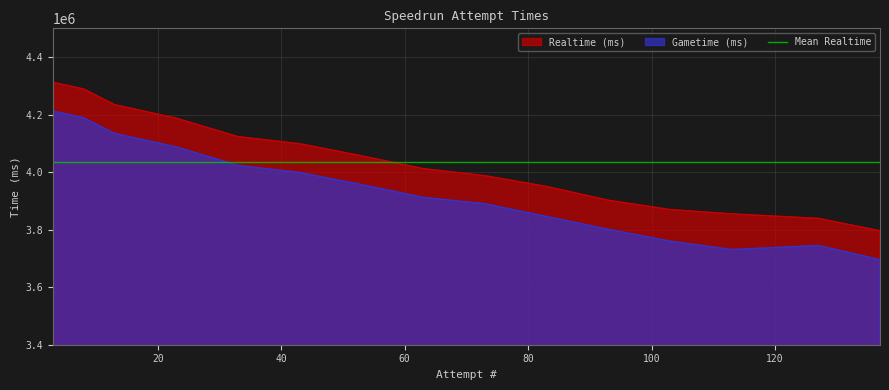

Which series has the largest total across all categories?

Realtime (ms)